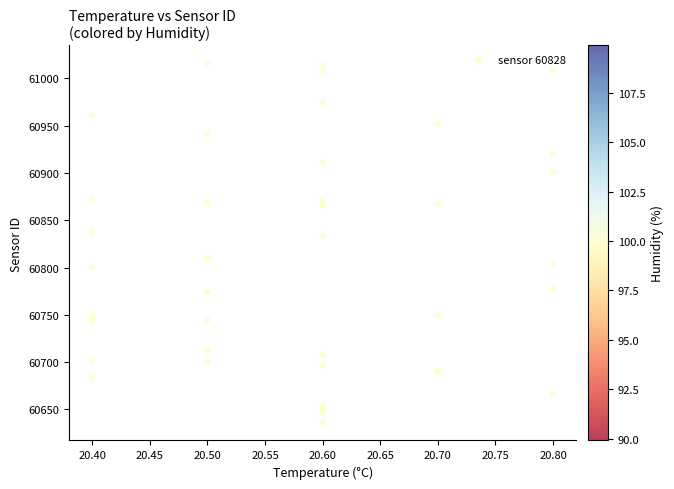

What Y value in the scatter plot is closest to 60826?

60833.7